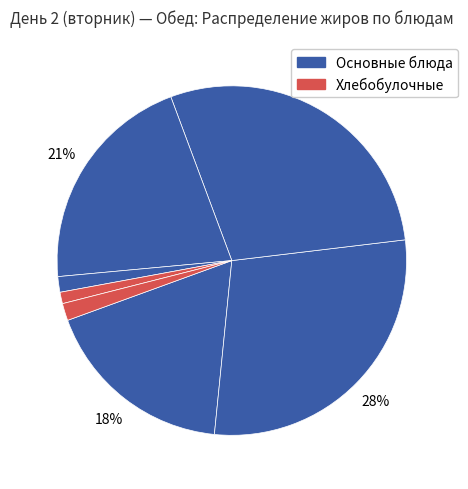

How many segments does this pie chart have?

7